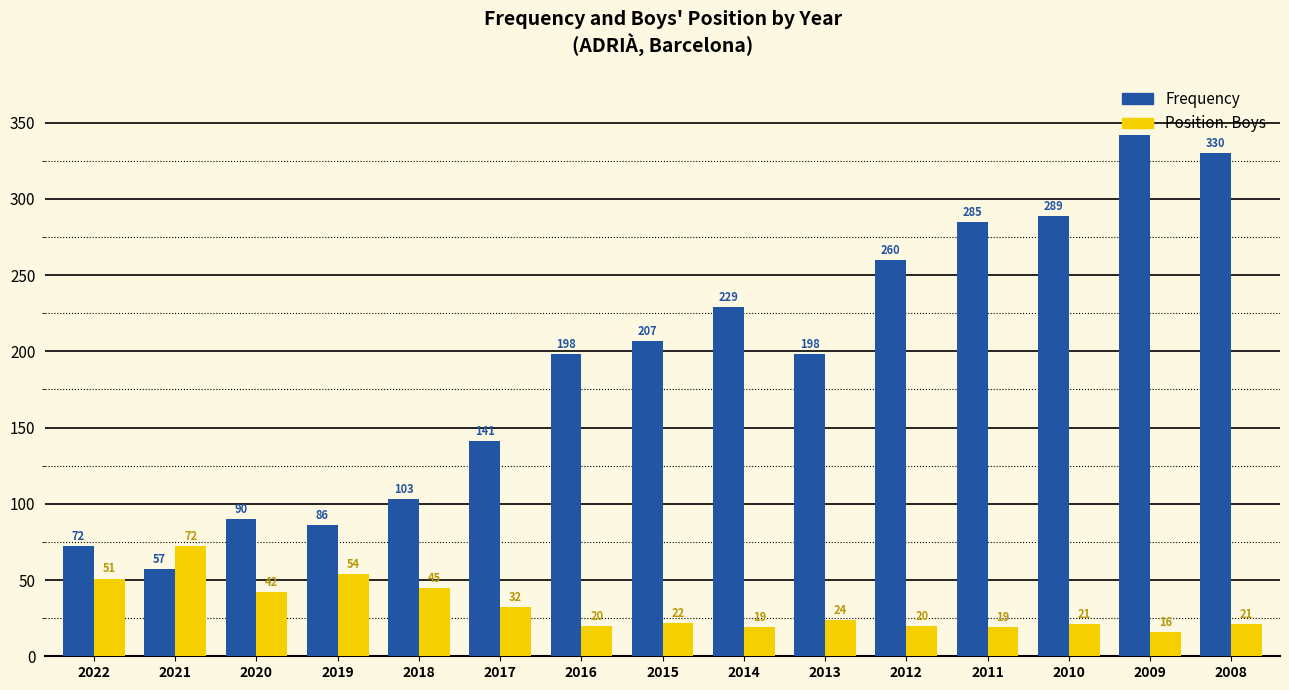

The value of Position. Boys at 2020 is 26. True or false?

False